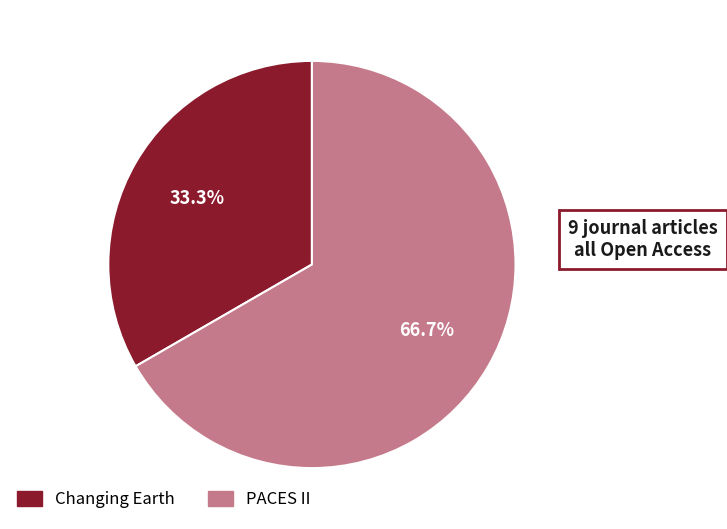

Count the number of slices in the pie.

2